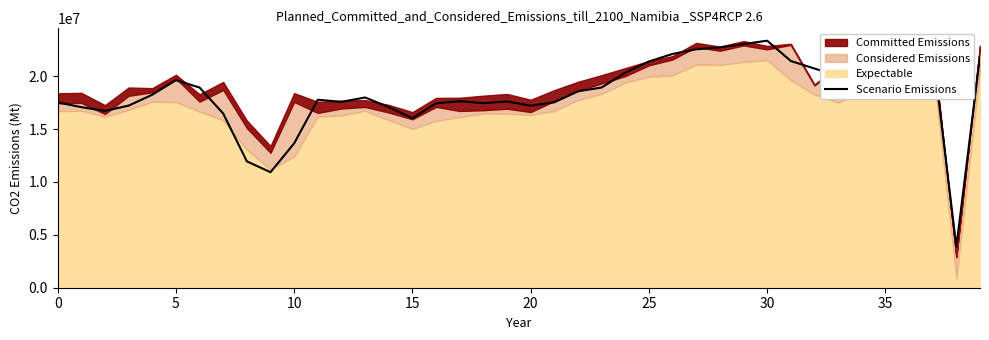

Which category has the highest value across all series?

30